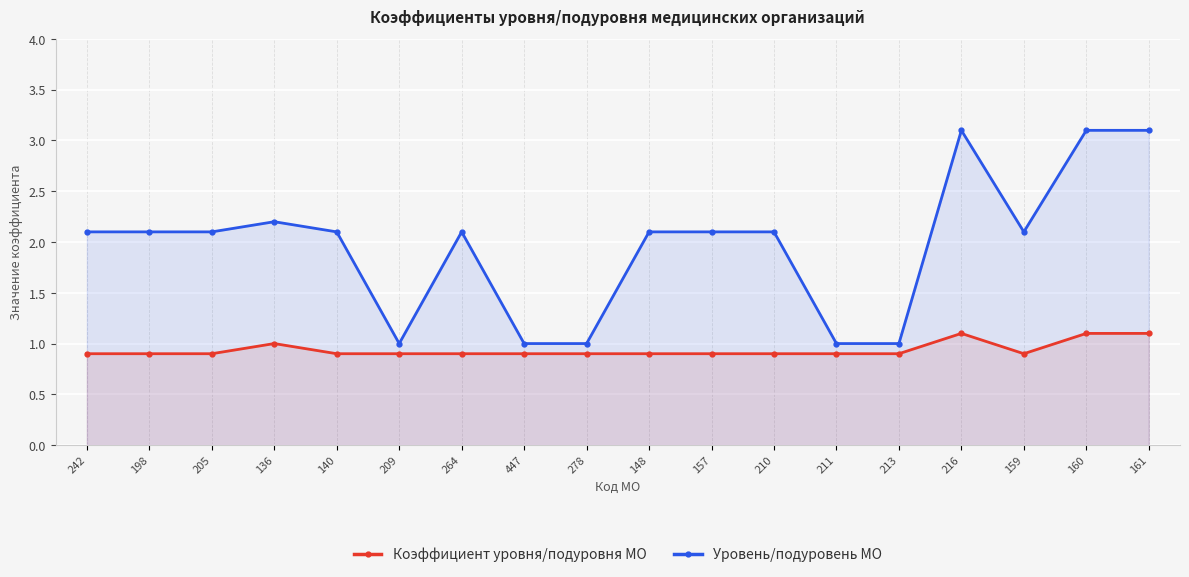

The value of Коэффициент уровня/подуровня МО at 278 is 0.9. True or false?

True